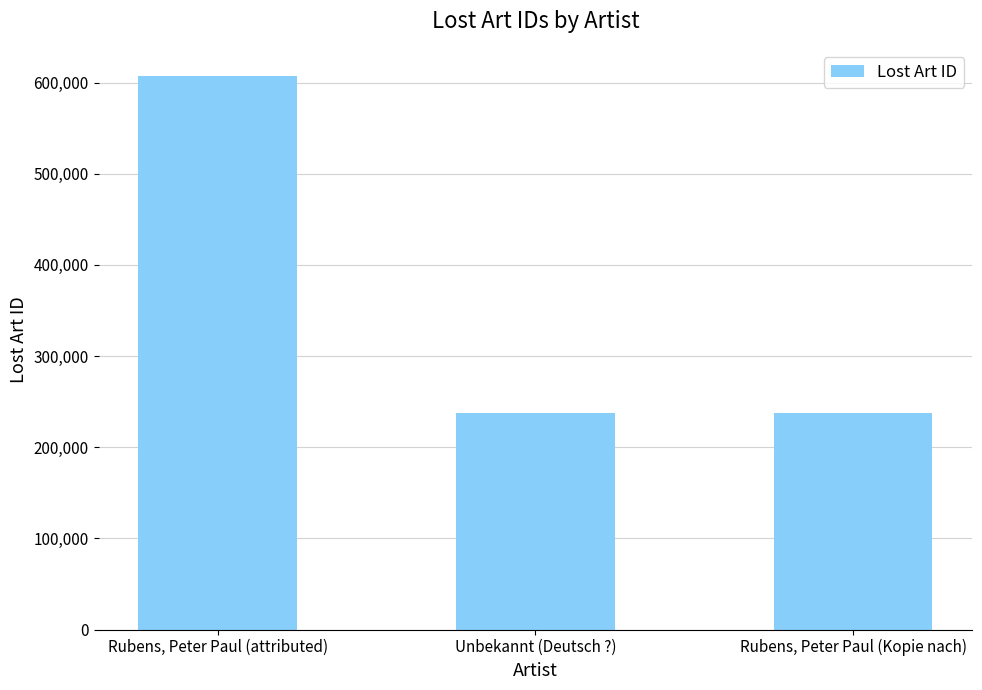

List the labels in order of value, largest first.

Rubens, Peter Paul (attributed), Rubens, Peter Paul (Kopie nach), Unbekannt (Deutsch ?)